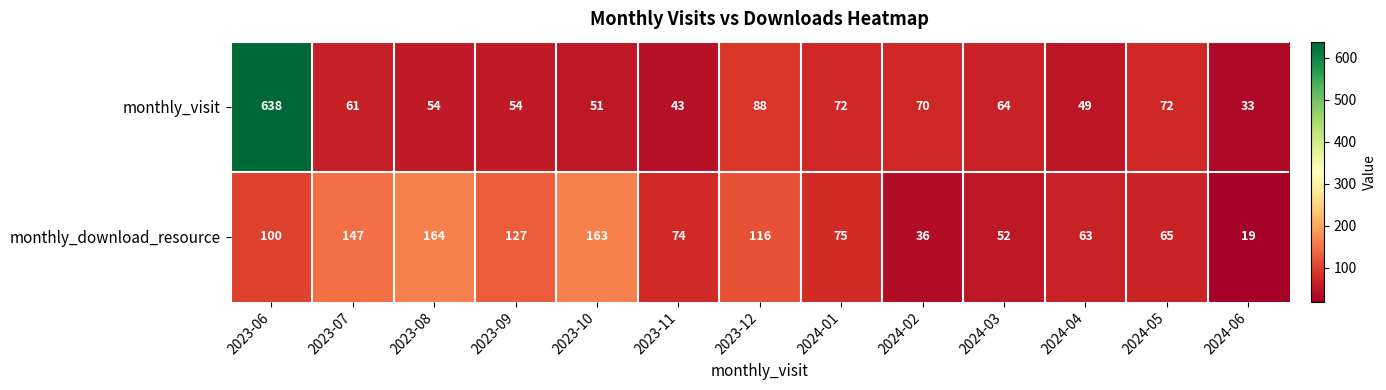

What is the sum of all monthly_download_resource values?

1201